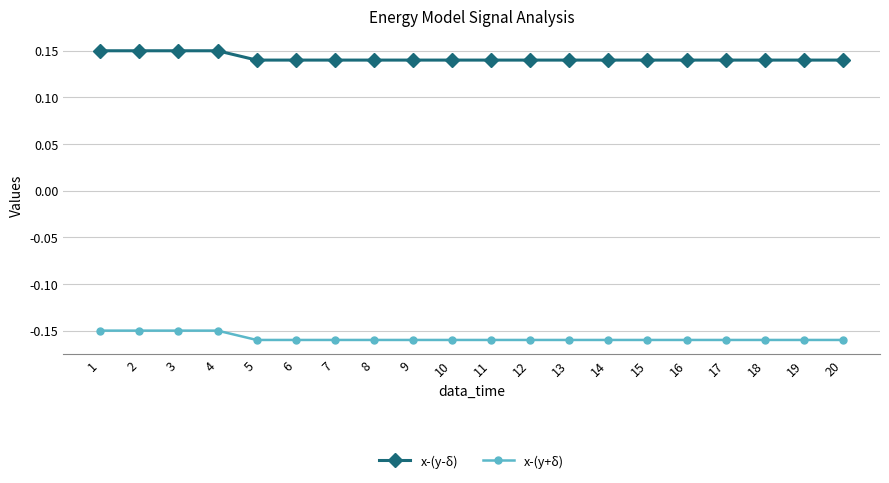

How many lines are shown in the chart?

2